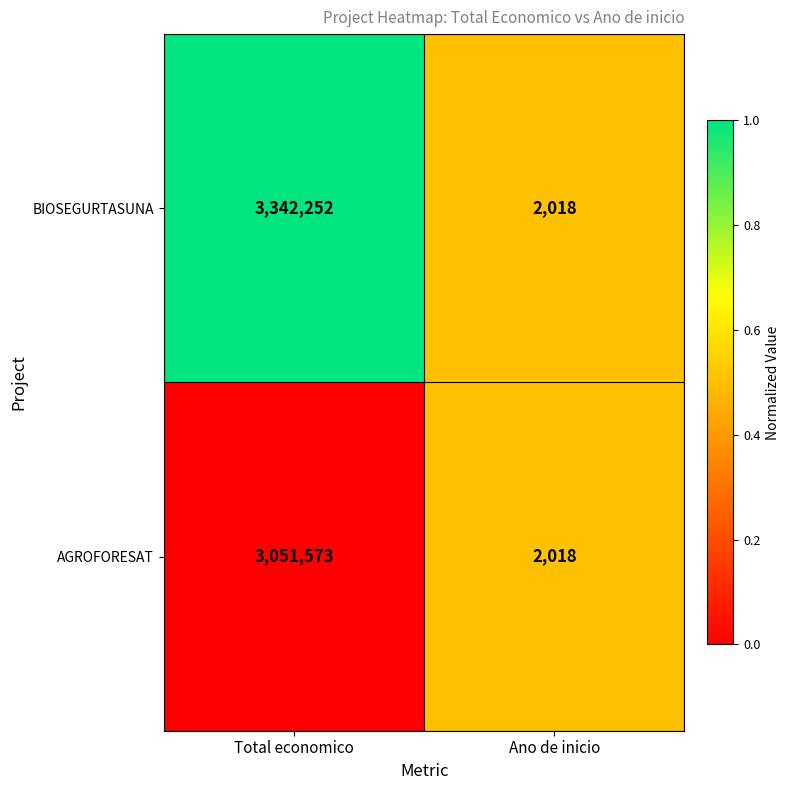

Reading left to right, what are all the values shown in this chart?

BIOSEGURTASUNA: Total economico=3342252	Ano de inicio=2018
AGROFORESAT: Total economico=3051573	Ano de inicio=2018